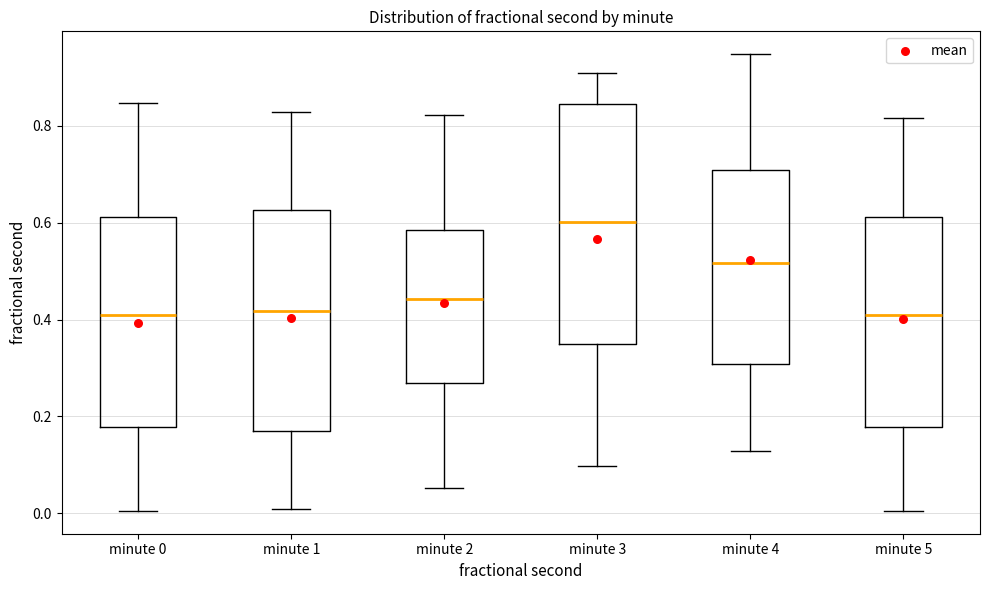

Which box has the highest median line?

minute 3